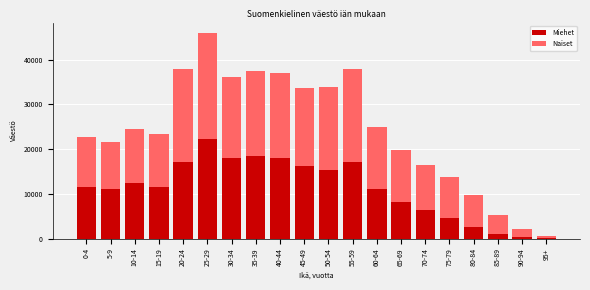

At which label does Miehet reach its peak?

25-29